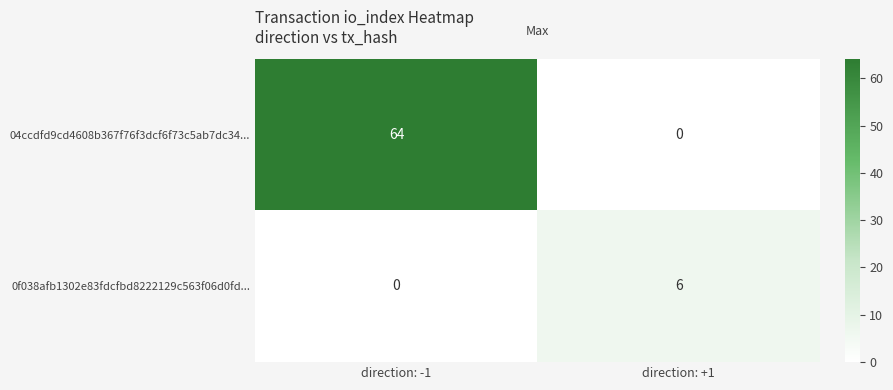

Read the 0f038afb1302e83fdcfbd8222129c563f06d0fd... value at direction: +1.

6